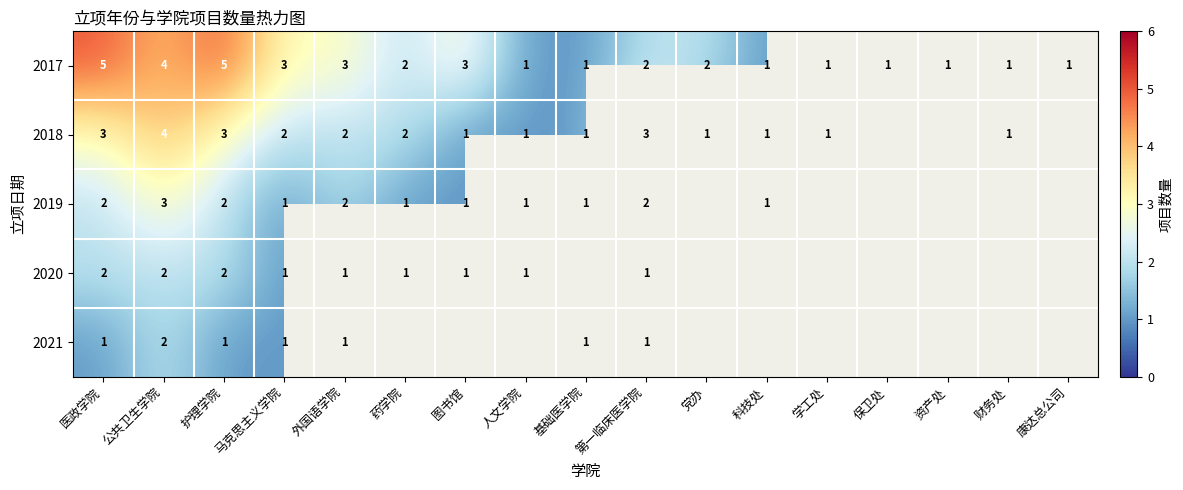

Between 护理学院 and 马克思主义学院, which series saw the biggest shift?

2017